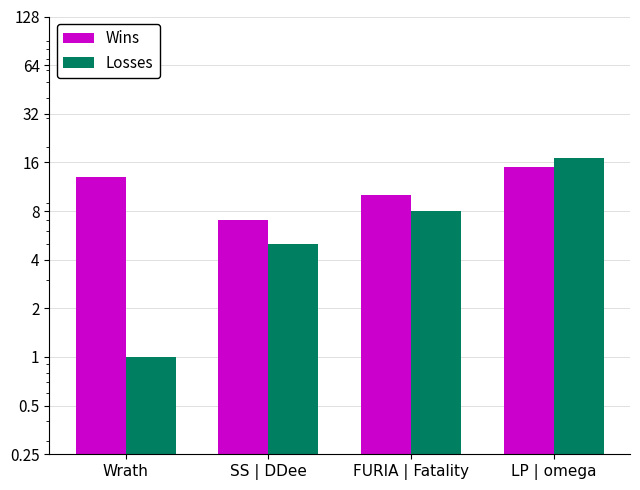

What is the label of the 1st bar from the left?

Wrath